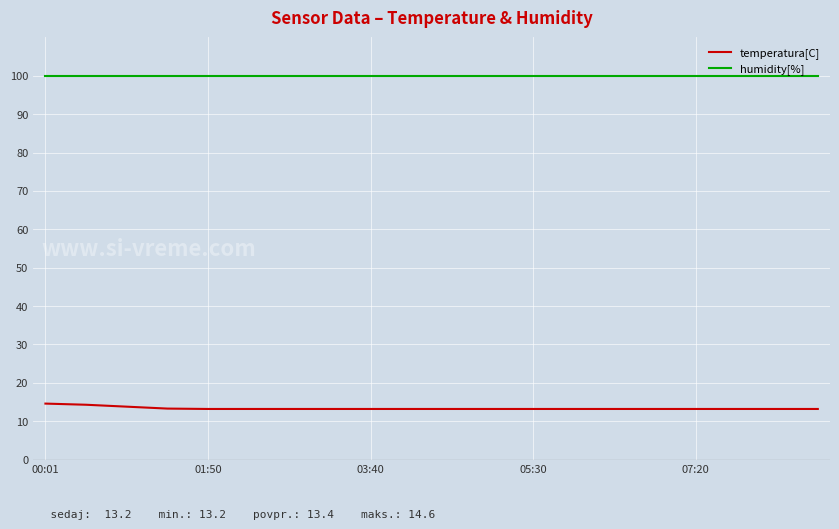

What is the minimum value shown in the chart?

13.2